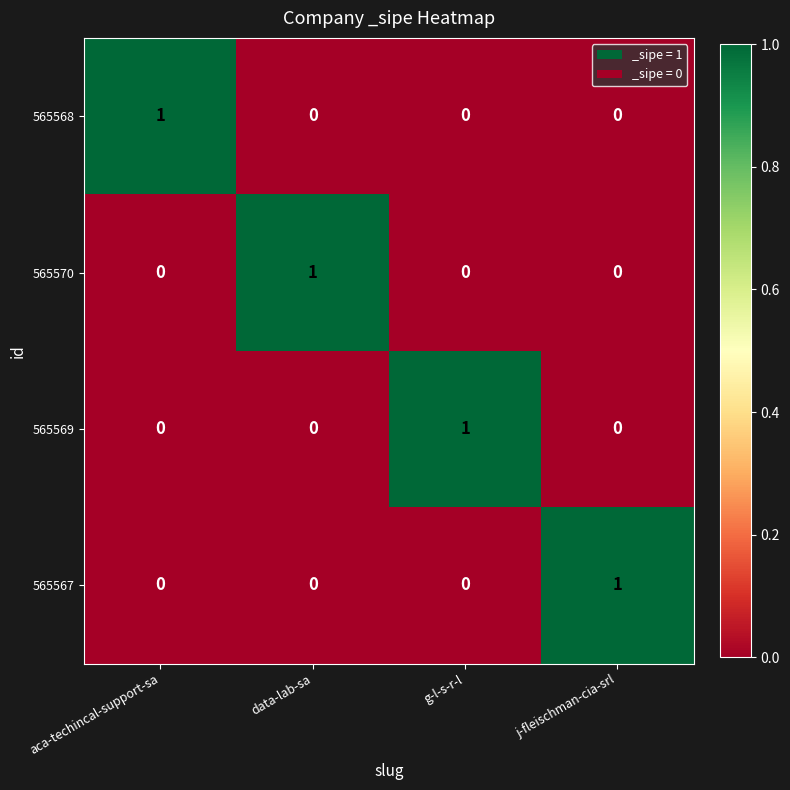

At which label does 565569 reach its peak?

g-l-s-r-l